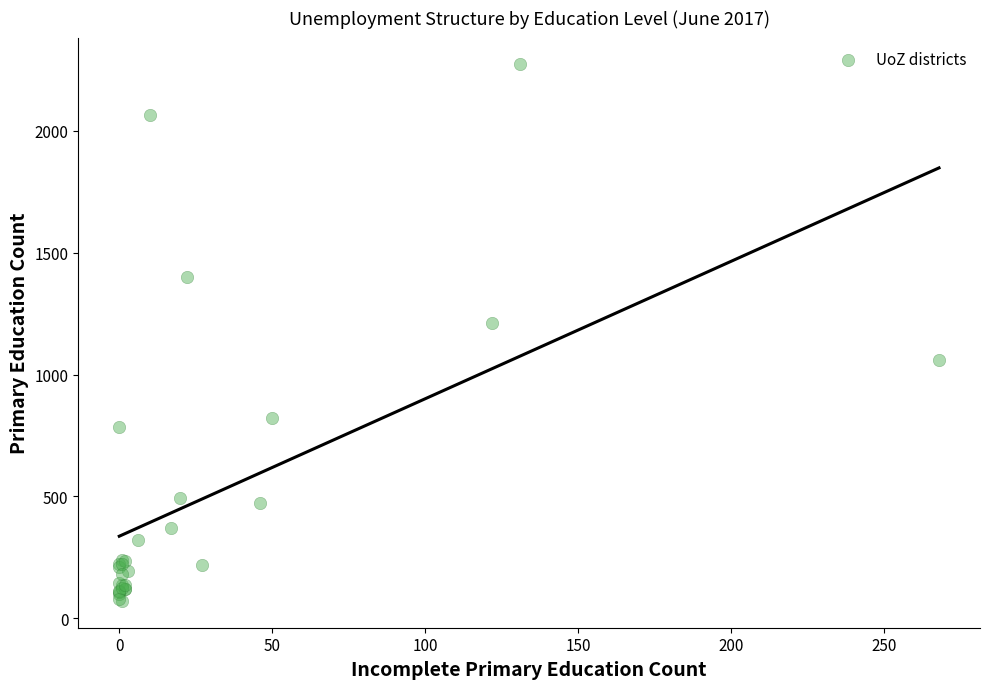

What Y value in the scatter plot is closest to 1172?

1213